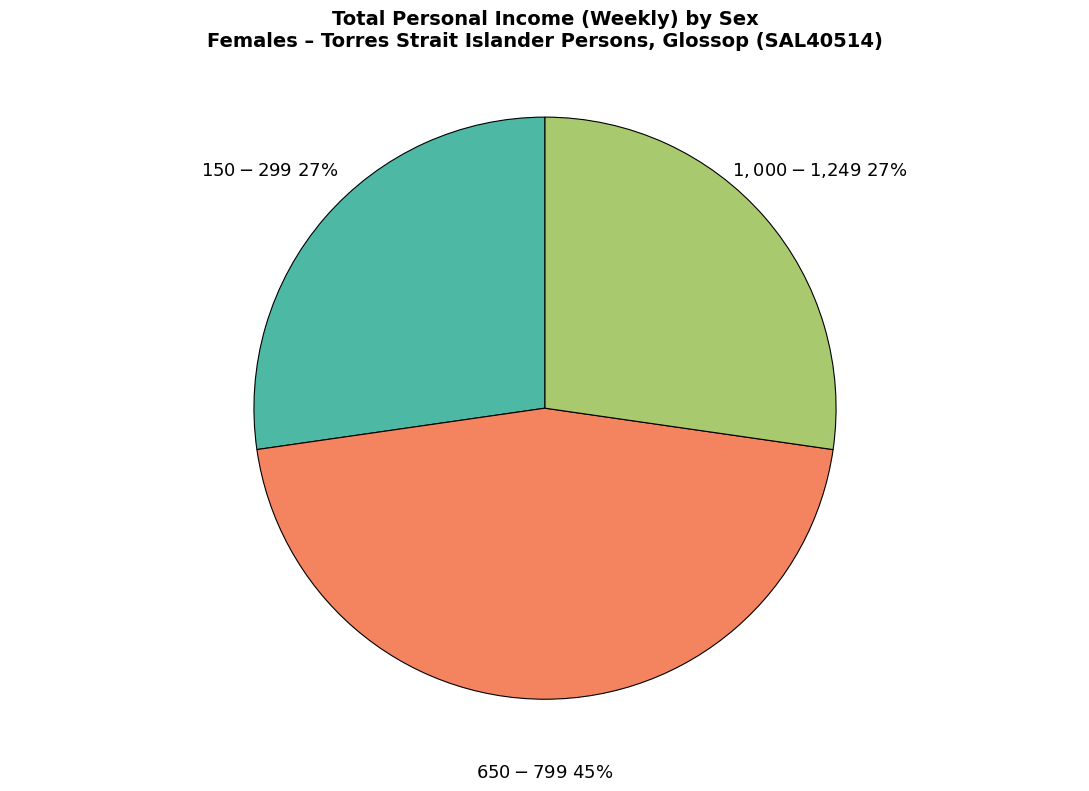

Does $150-$299 account for over 50% of the chart?

No